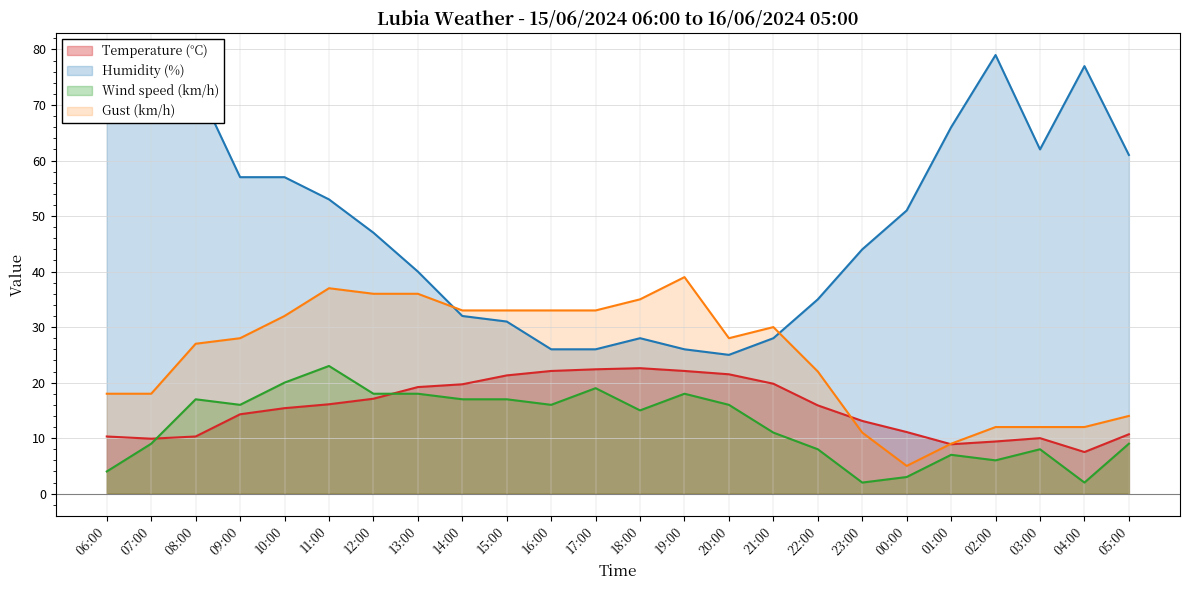

How many distinct data groups are displayed?

4